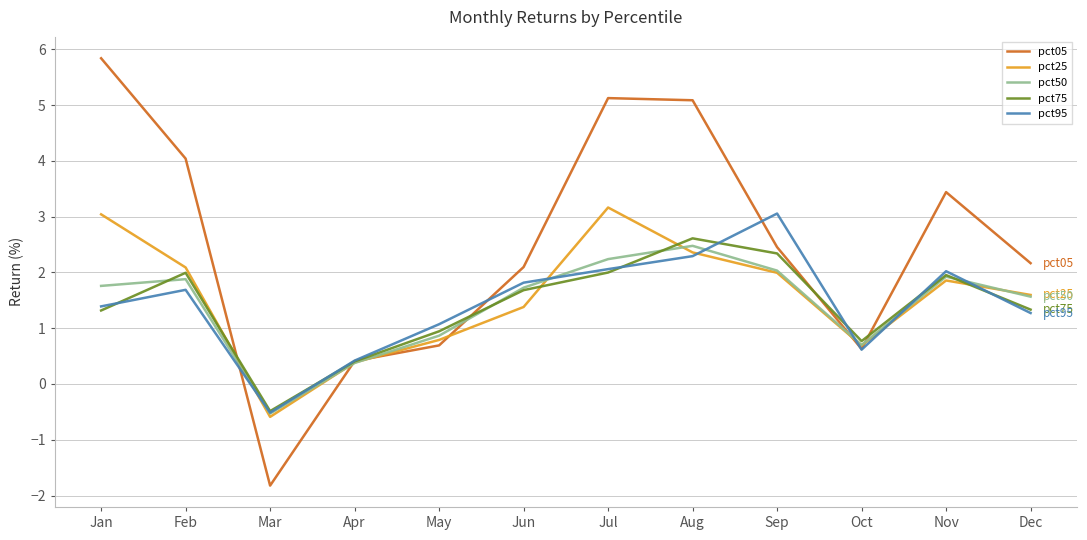

What is the total value across all series at May?

4.4